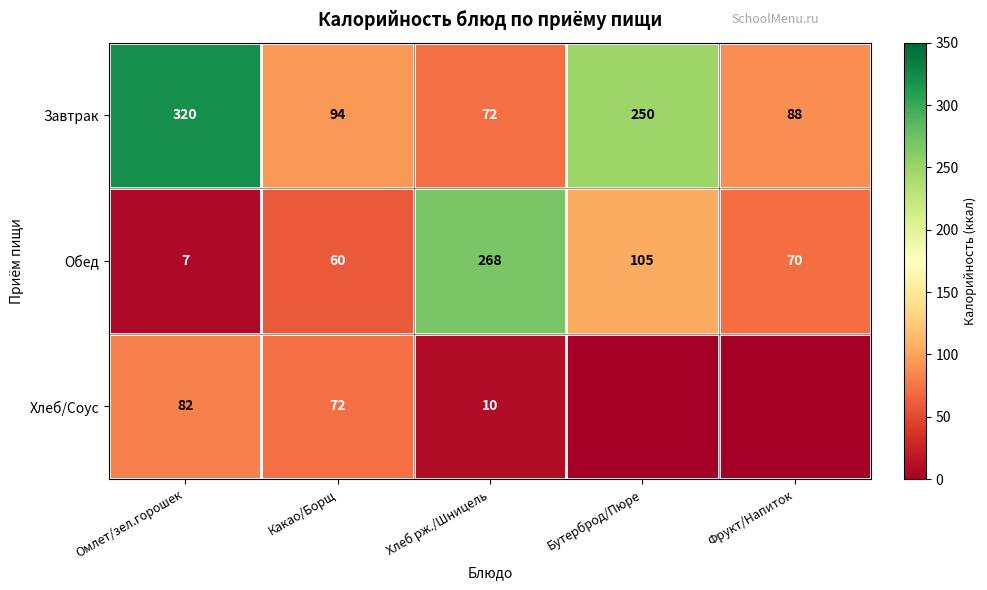

What is the minimum value for Завтрак?

72